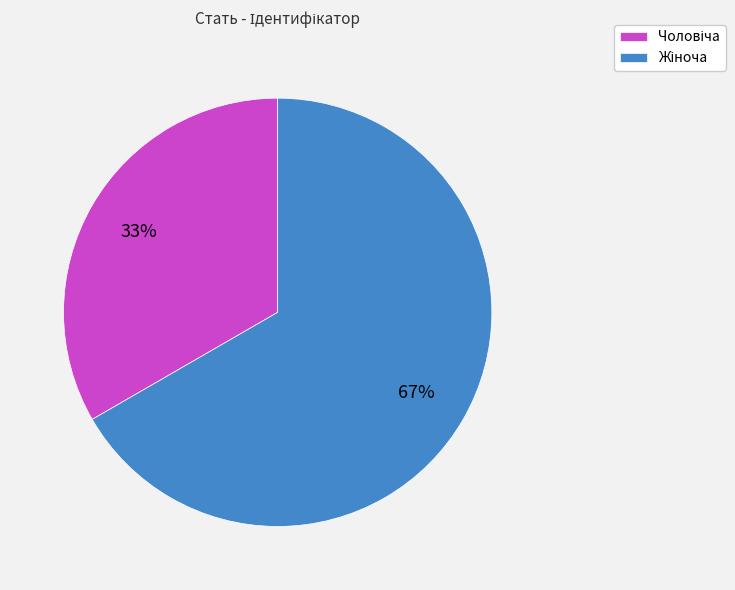

To the nearest percent, what is the average slice percentage?

50%